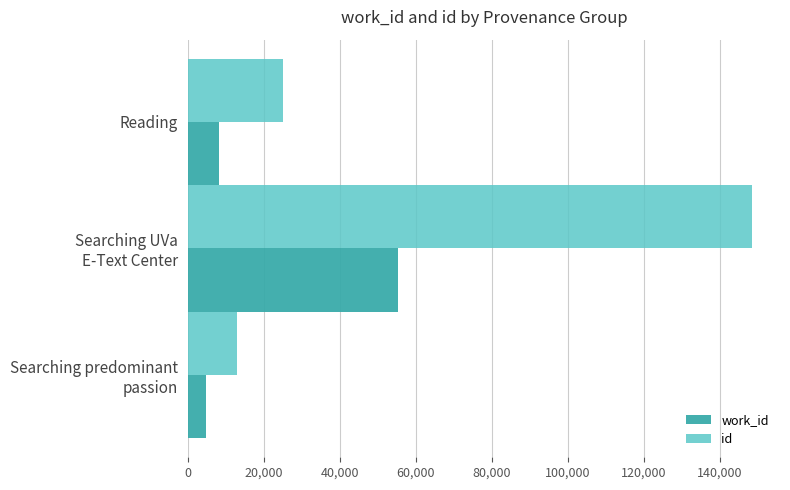

What is the sum of all id values?

186497